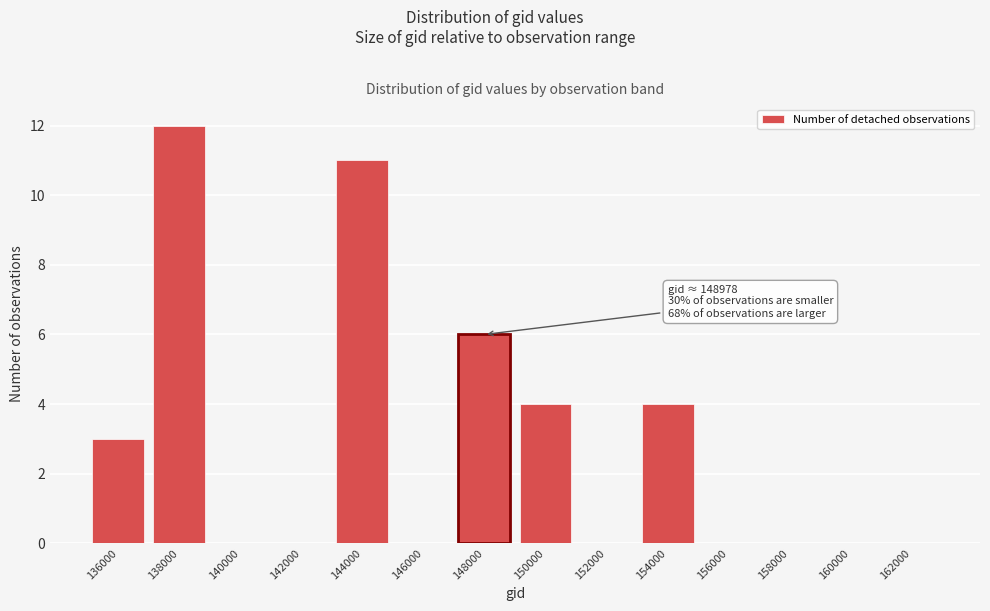

Reading right to left, transcribe all the data shown in this chart.

162000=0	160000=0	158000=0	156000=0	154000=4	152000=0	150000=4	148000=6	146000=0	144000=11	142000=0	140000=0	138000=12	136000=3